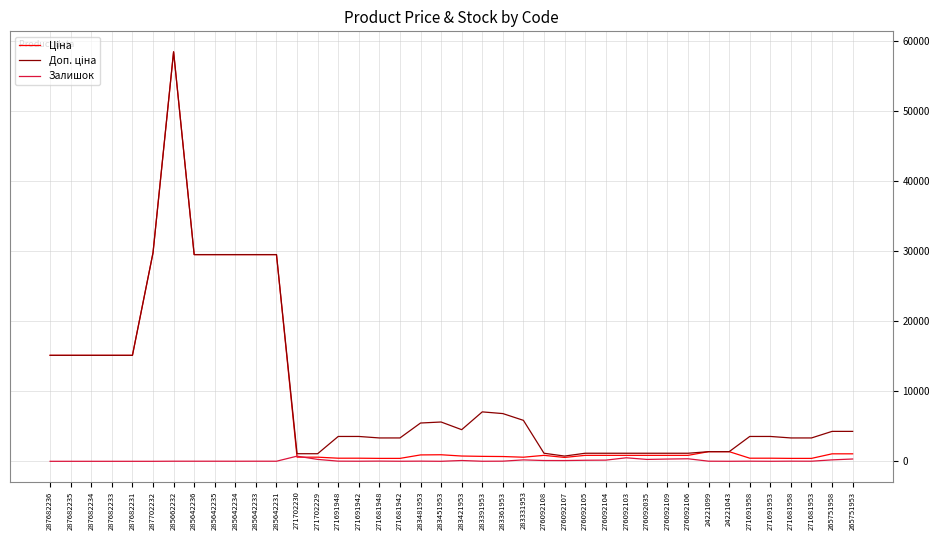

Is it true that Залишок equals 328.0 at 265751953?

True